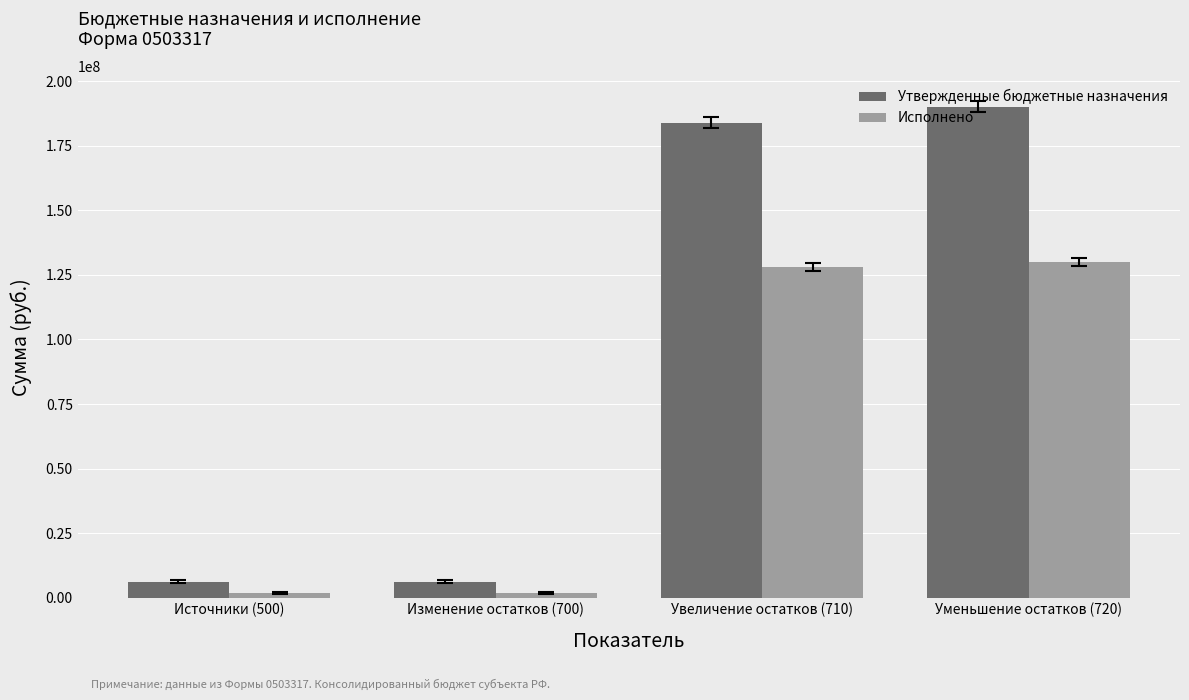

What is the difference between the Утвержденные бюджетные назначения values at Источники (500) and Уменьшение остатков (720)?

183946071.0